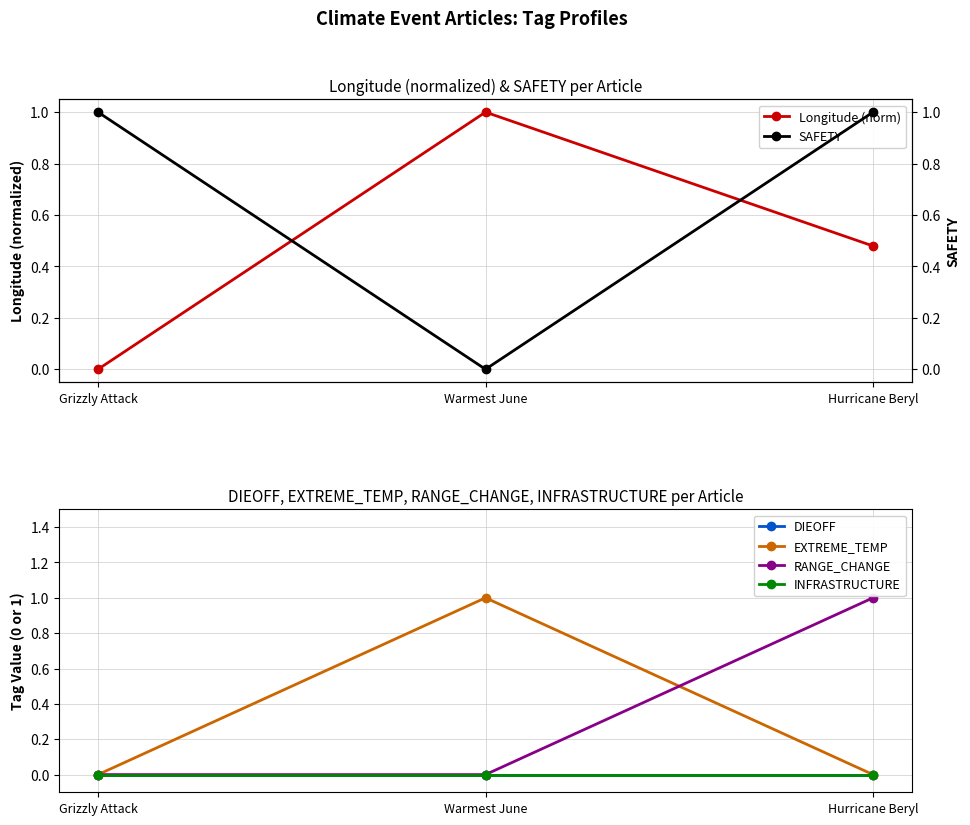

At Hurricane Beryl, list the series in order from smallest to largest.

DIEOFF, EXTREME_TEMP, INFRASTRUCTURE, Longitude (norm), SAFETY, RANGE_CHANGE